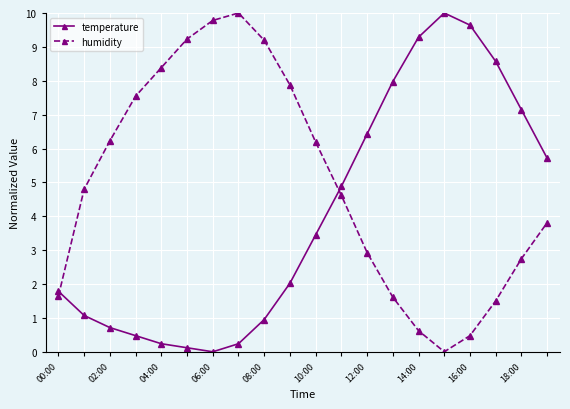

At how many categories does at least one series exceed 9?

7